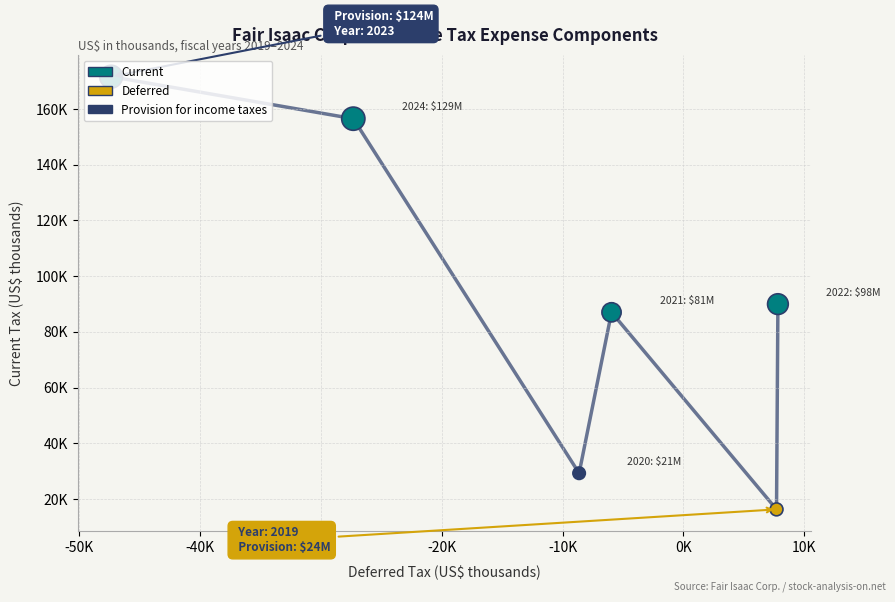

Does the chart have visible grid lines?

Yes